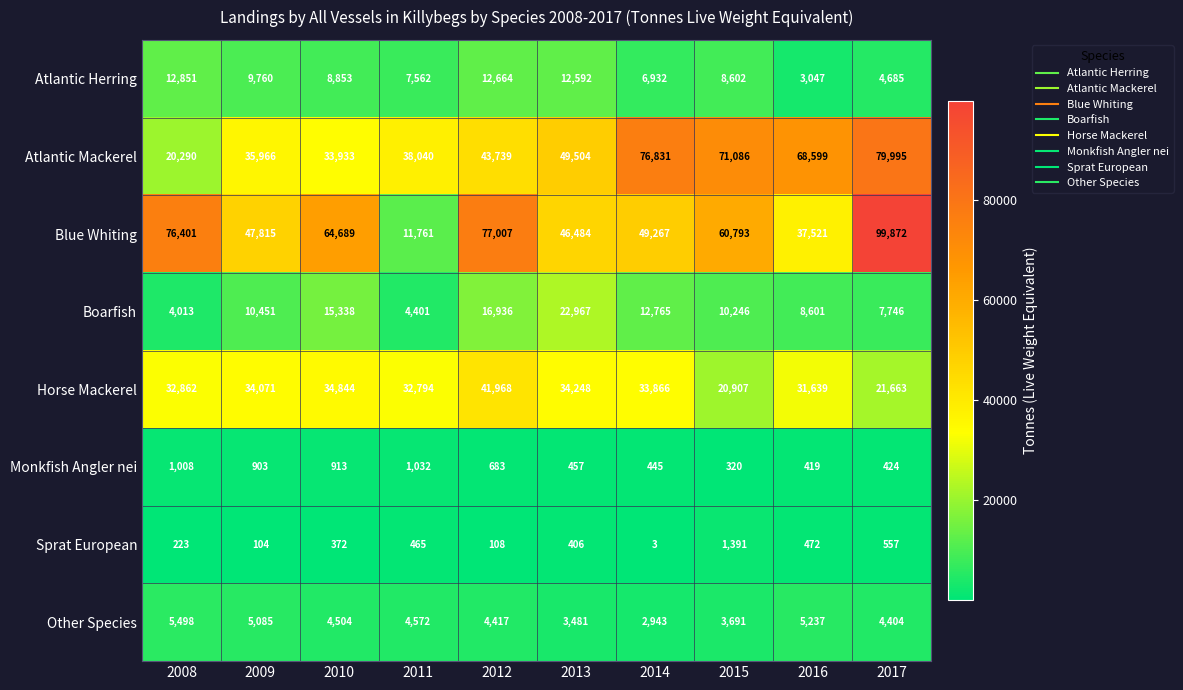

What is the approximate value of Boarfish at 2009, to the nearest 10?

10450